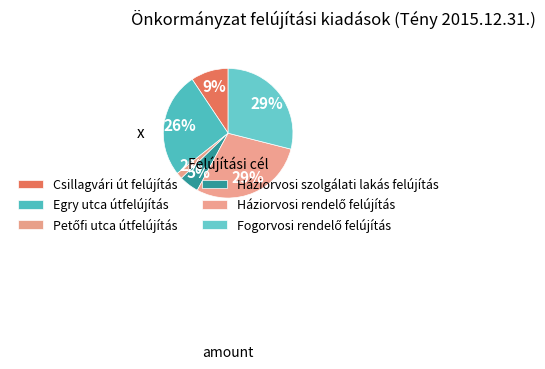

Which category has the biggest portion of the pie?

Fogorvosi rendelő felújítás